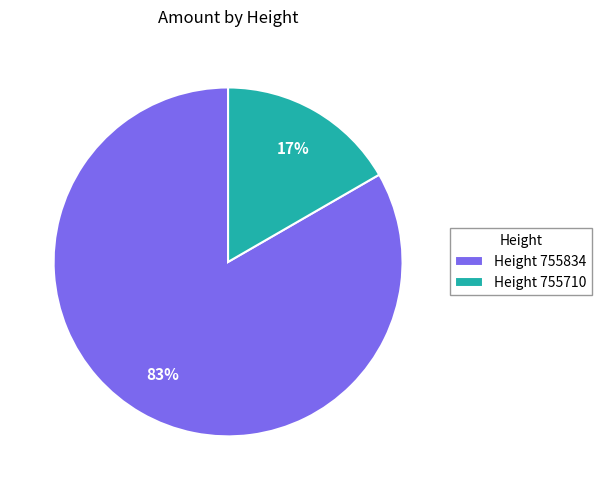

How many segments does this pie chart have?

2